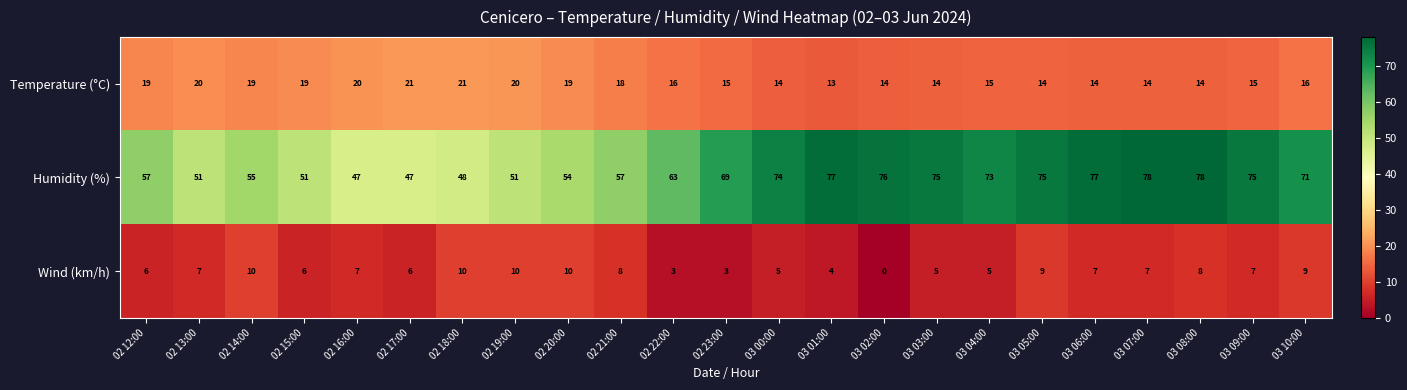

Rank the series by their maximum value, from lowest to highest.

Wind (km/h), Temperature (°C), Humidity (%)